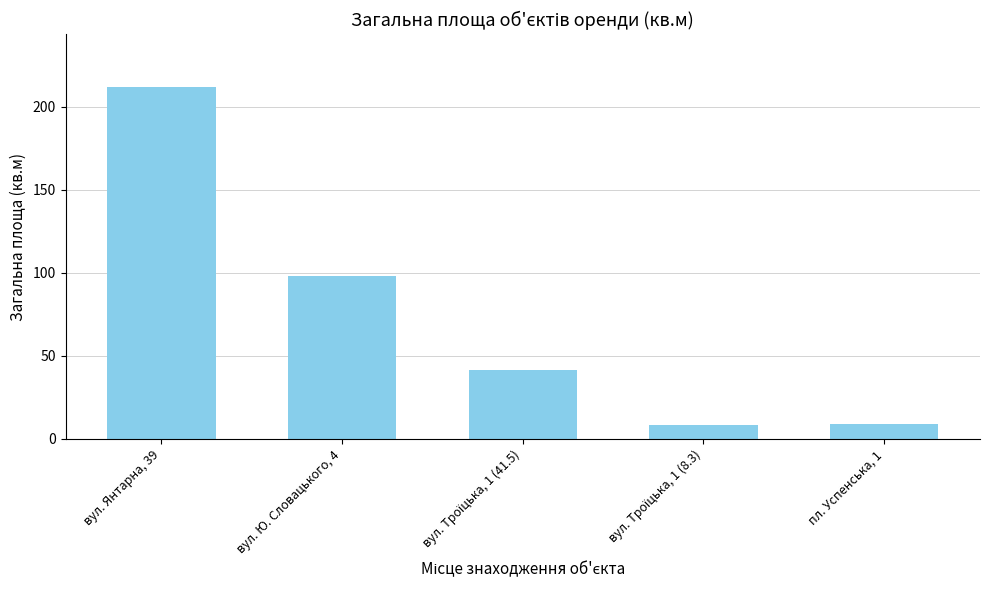

Is it true that the value at вул. Янтарна, 39 is 211.9?

True